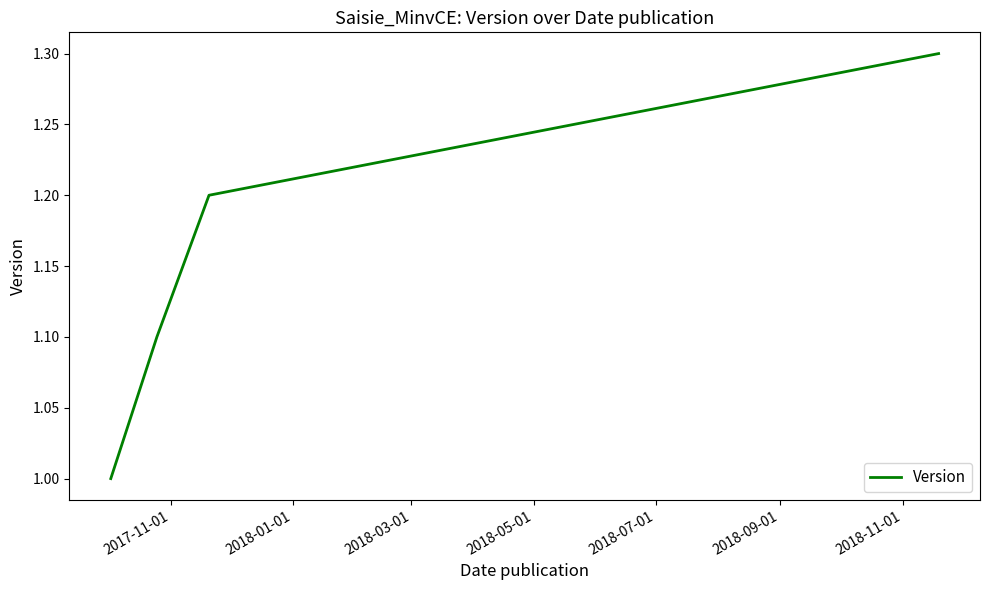

True or false: the data has more than 1 interior local peaks.

False